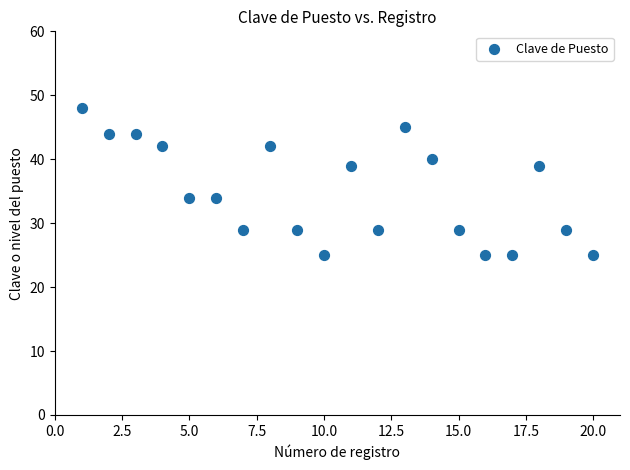

Count the number of points in this scatter plot.

20